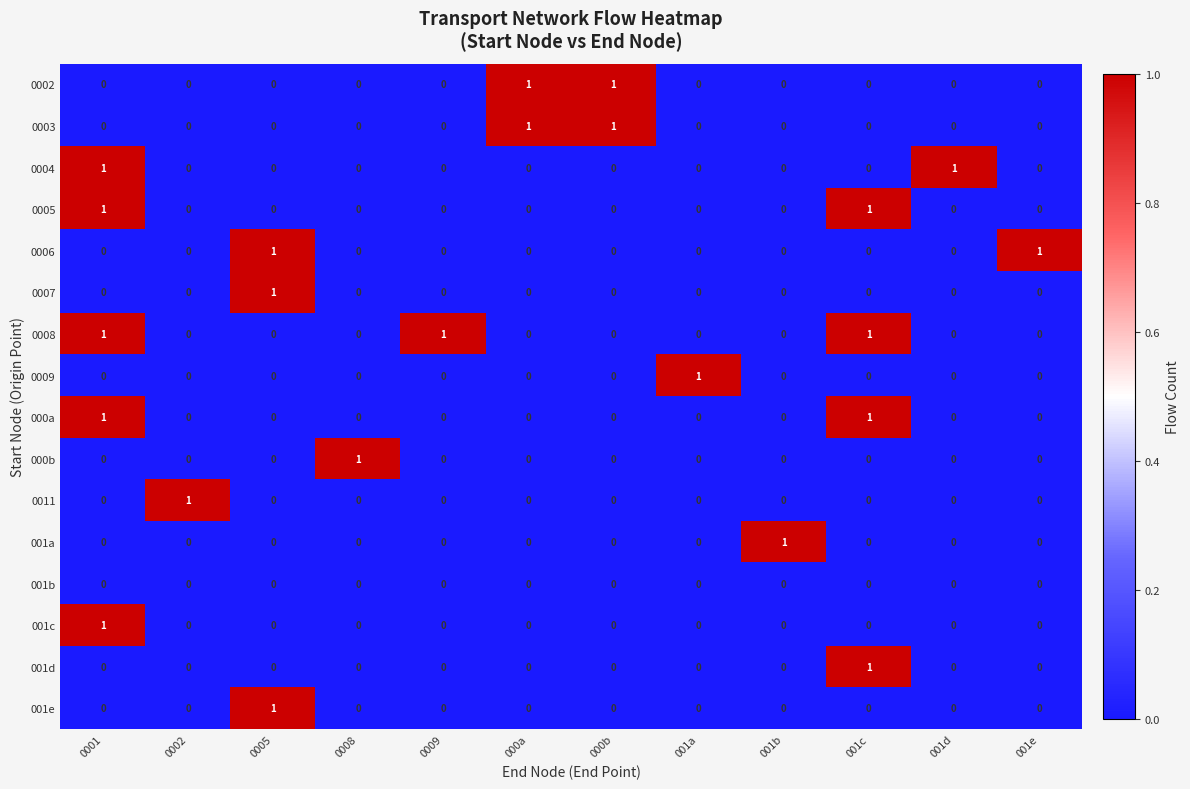

The 0007 series shows 0 at 0009. True or false?

True